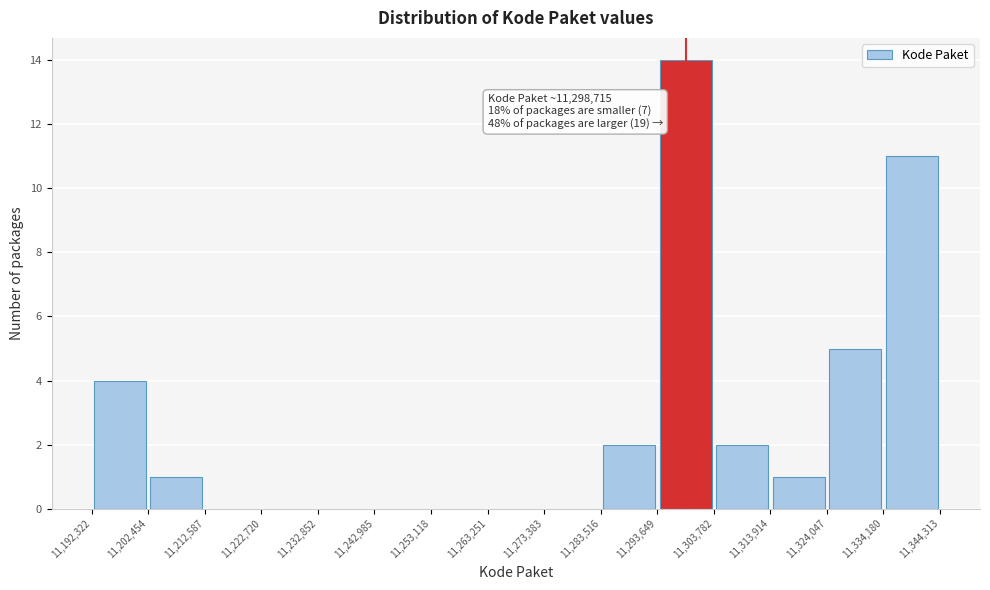

Which range on the x-axis has the tallest bar?

11,293,649 to 11,303,782